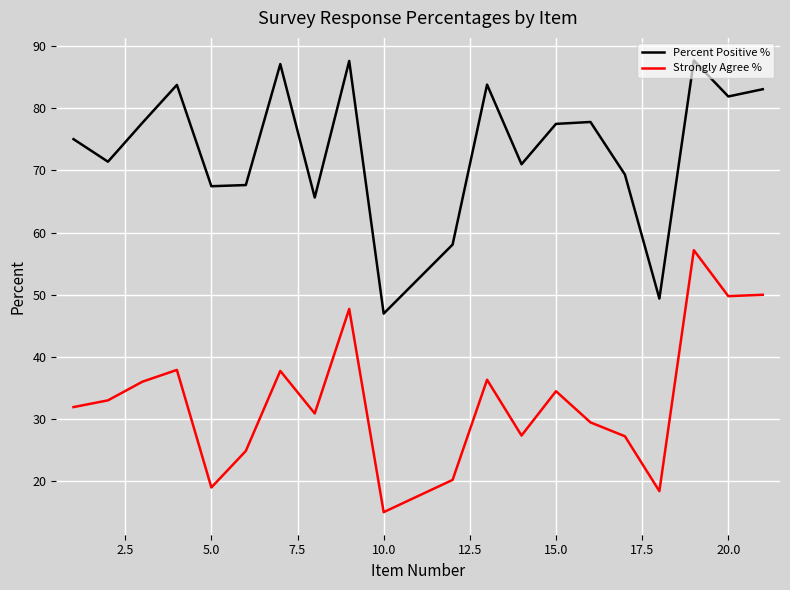

What is the average value of the Strongly Agree % series?

33.2